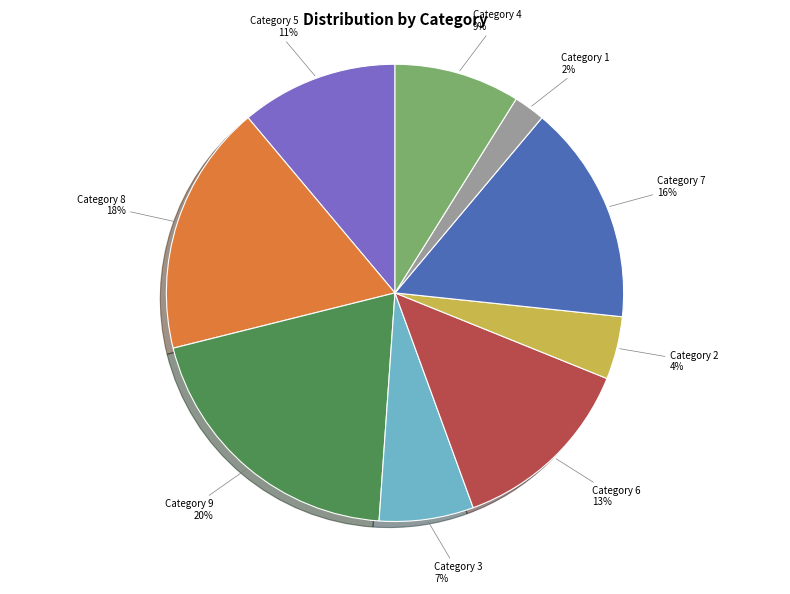

Rank the categories by value from highest to lowest.

Category 9, Category 8, Category 7, Category 6, Category 5, Category 4, Category 3, Category 2, Category 1